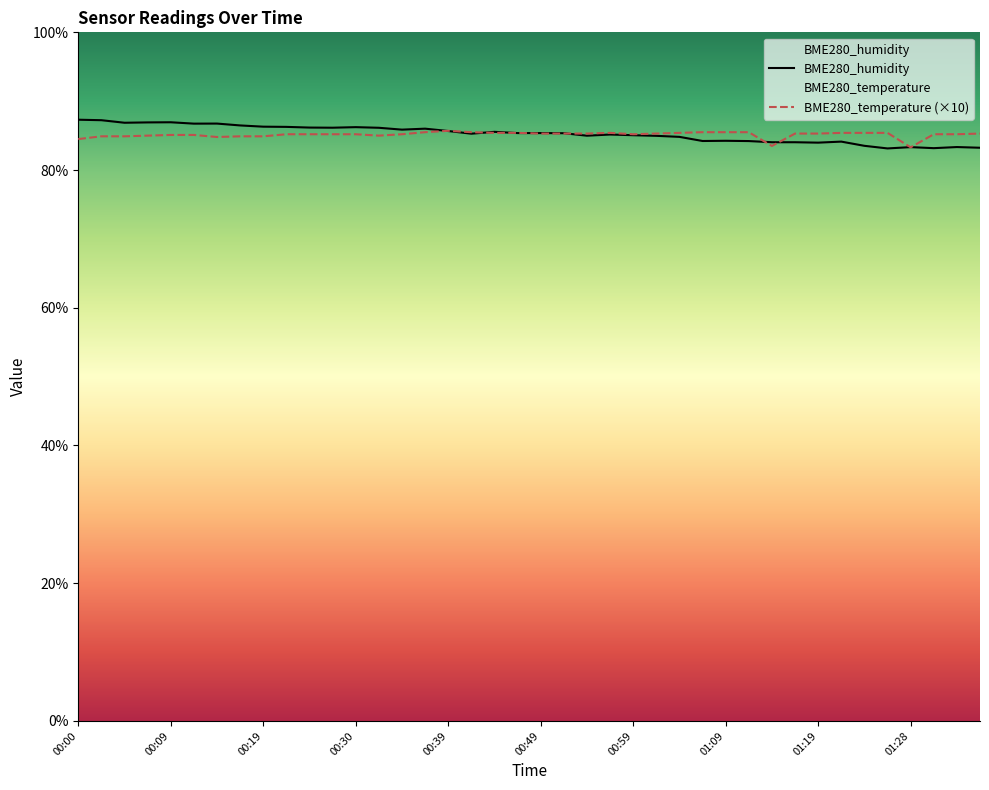

Reading left to right, what are all the values shown in this chart?

BME280_humidity: 00:00=87.3	00:02=87.2	00:05=86.9	00:07=86.9	00:09=86.9	00:12=86.7	00:14=86.8	00:17=86.5	00:19=86.3	00:22=86.3	00:24=86.2	00:27=86.2	00:30=86.2	00:32=86.1	00:35=85.9	00:37=86.0	00:39=85.7	00:42=85.3	00:44=85.5	00:47=85.4	00:49=85.4	00:52=85.3	00:54=85.0	00:57=85.2	00:59=85.1	01:01=85.0	01:04=84.8	01:06=84.2	01:09=84.2	01:11=84.2	01:14=84.0	01:16=84.0	01:19=84.0	01:21=84.1	01:24=83.5	01:26=83.1	01:28=83.3	01:31=83.2	01:33=83.3	01:36=83.2
BME280_temperature: 00:00=84.5	00:02=84.9	00:05=84.9	00:07=85.0	00:09=85.1	00:12=85.1	00:14=84.8	00:17=84.9	00:19=84.9	00:22=85.2	00:24=85.2	00:27=85.2	00:30=85.2	00:32=85.0	00:35=85.2	00:37=85.5	00:39=85.7	00:42=85.5	00:44=85.4	00:47=85.4	00:49=85.3	00:52=85.3	00:54=85.3	00:57=85.4	00:59=85.2	01:01=85.3	01:04=85.4	01:06=85.5	01:09=85.5	01:11=85.5	01:14=83.5	01:16=85.3	01:19=85.3	01:21=85.4	01:24=85.4	01:26=85.4	01:28=83.3	01:31=85.2	01:33=85.2	01:36=85.3